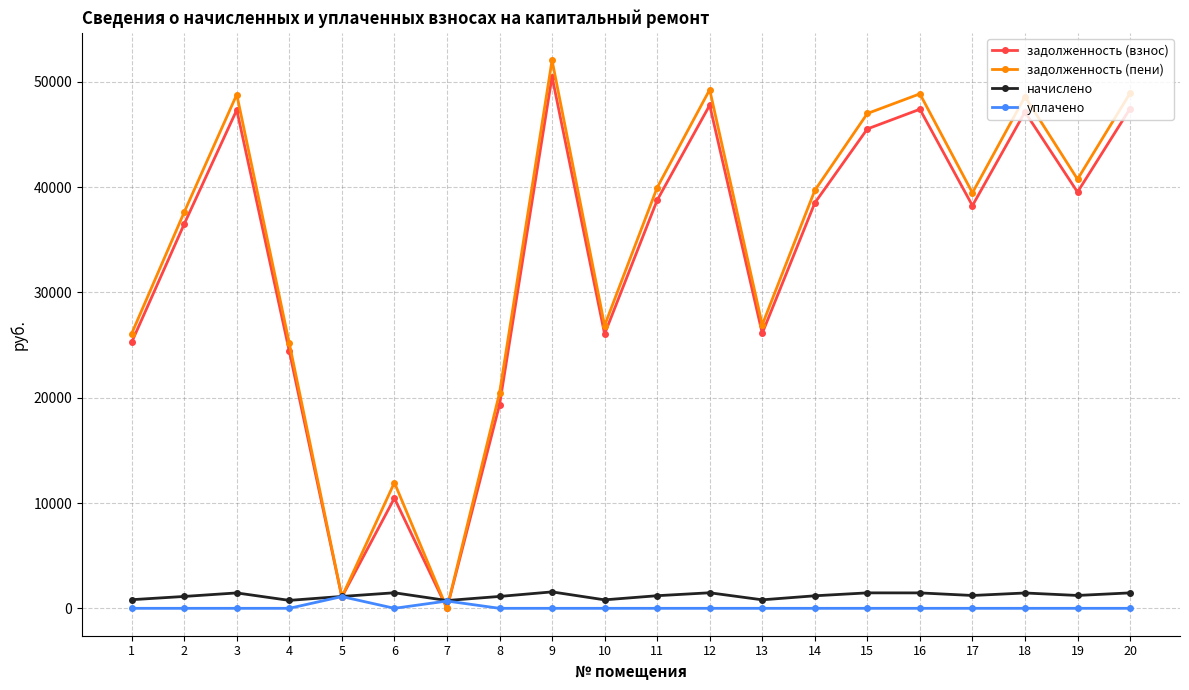

How many values in the начислено series are below 1219?

10